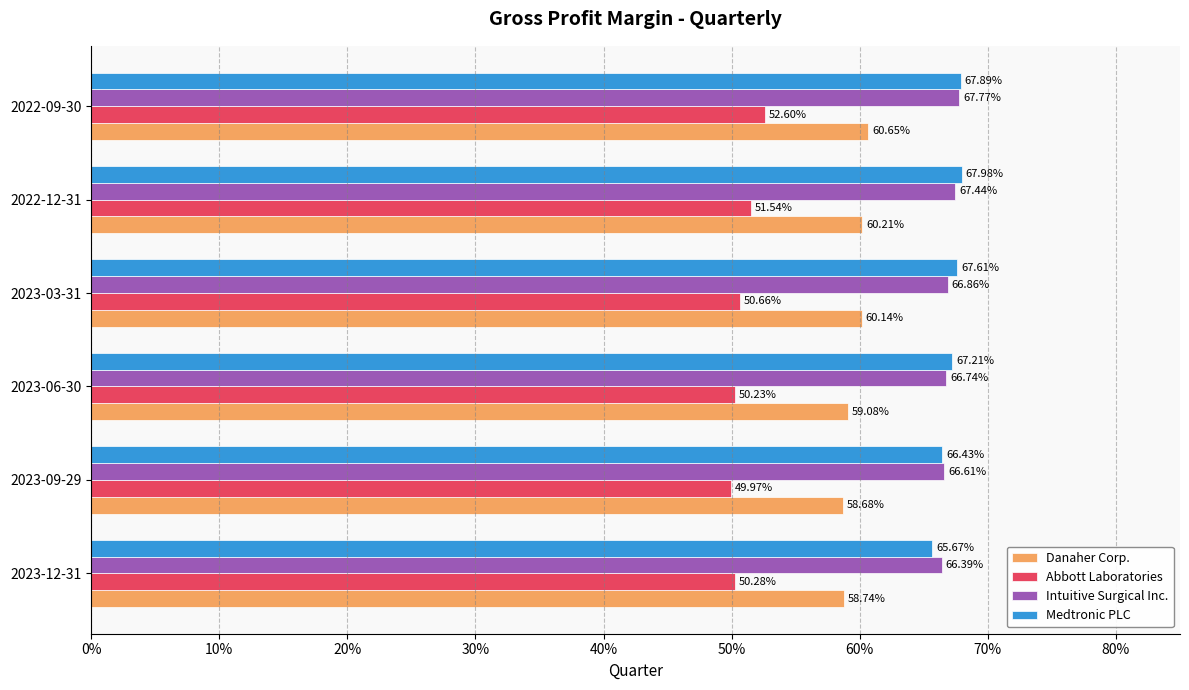

What are all the series names shown in the legend?

Danaher Corp., Abbott Laboratories, Intuitive Surgical Inc., Medtronic PLC